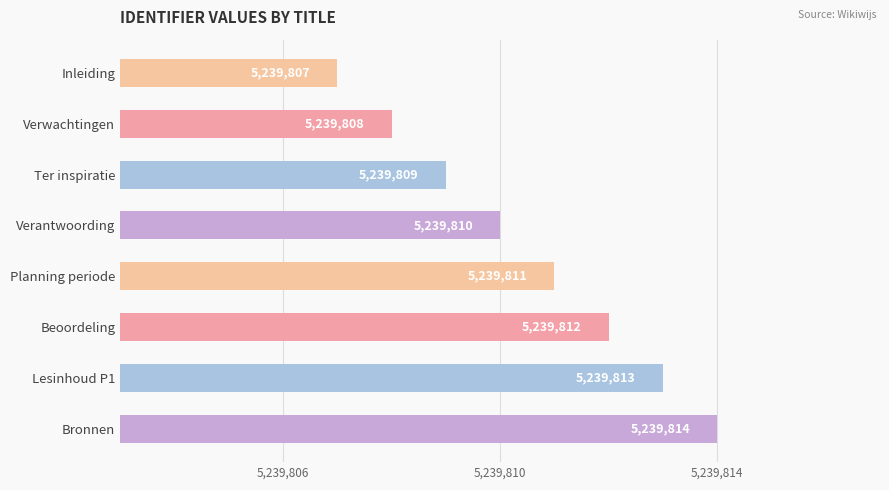

True or false: the data shows 5239808 at Verwachtingen.

True